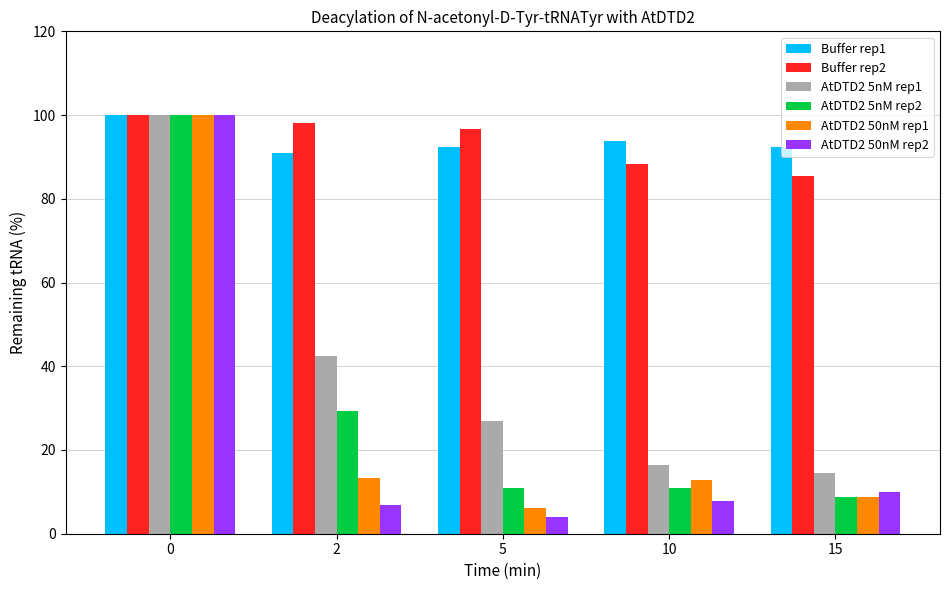

Read the Buffer rep1 value at 15.

92.3